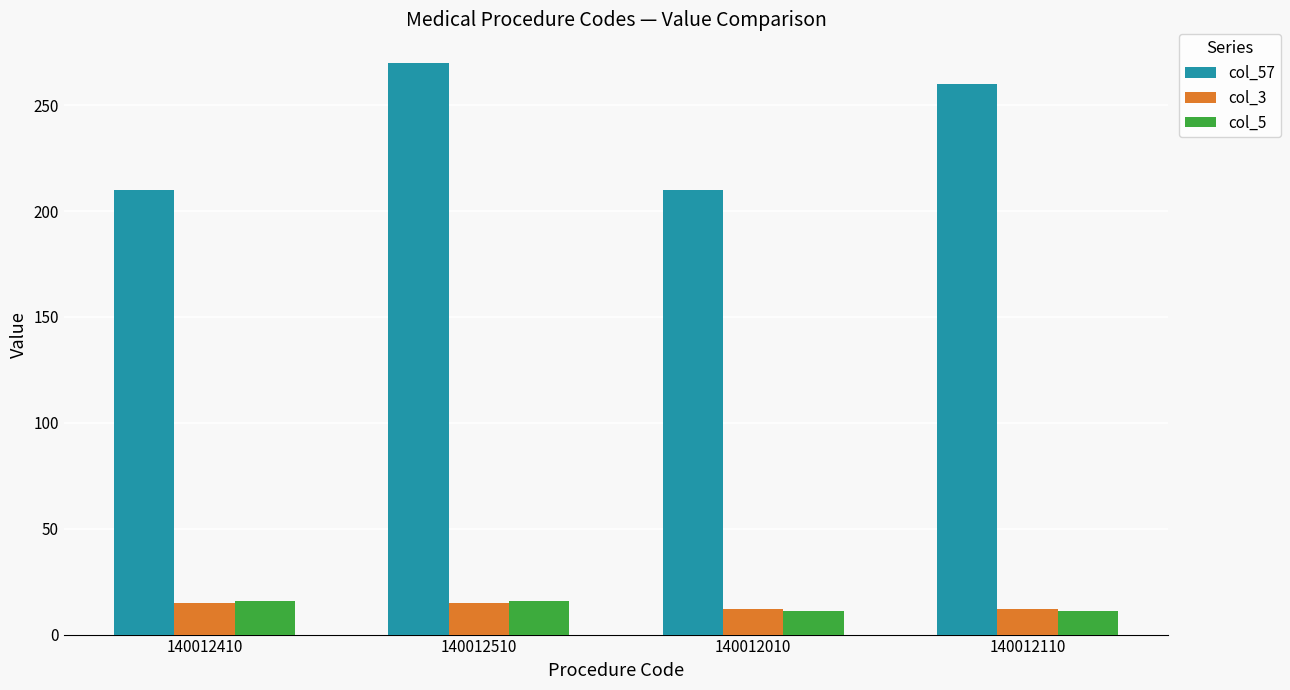

What is the total value across all series at 140012010?

233